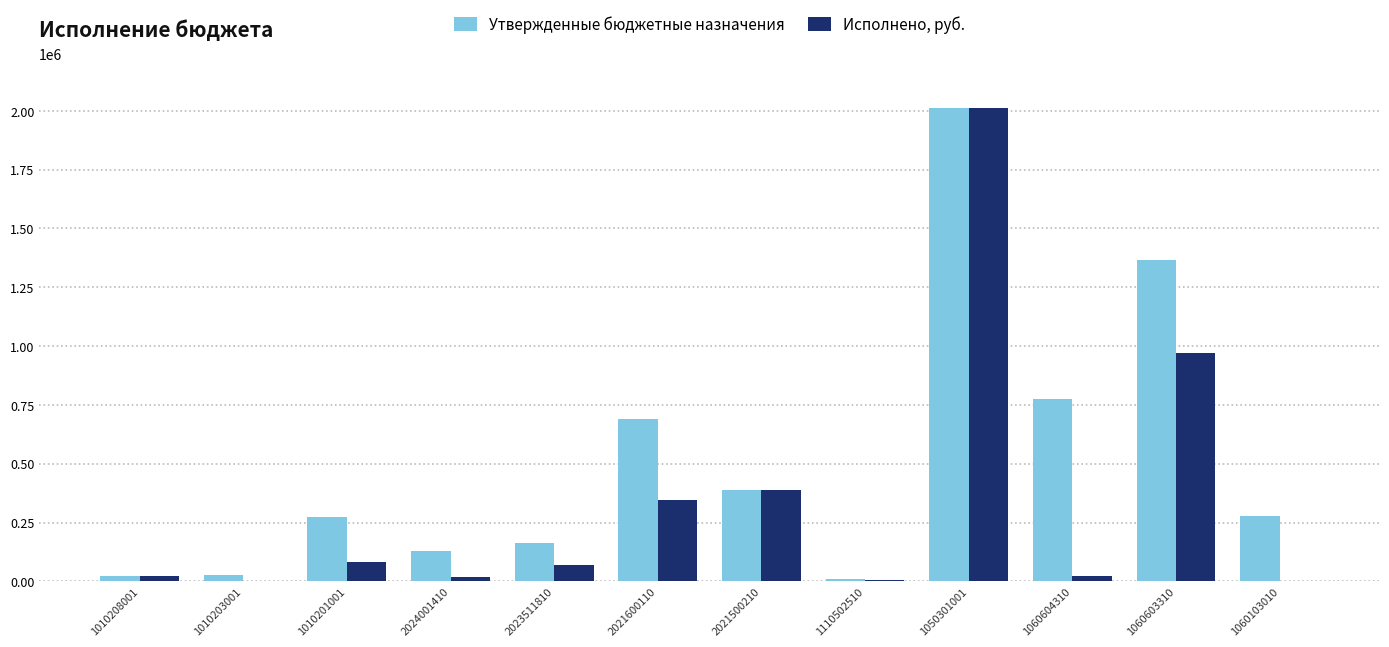

Which series changed the most between 2021500210 and 1050301001?

Утвержденные бюджетные назначения